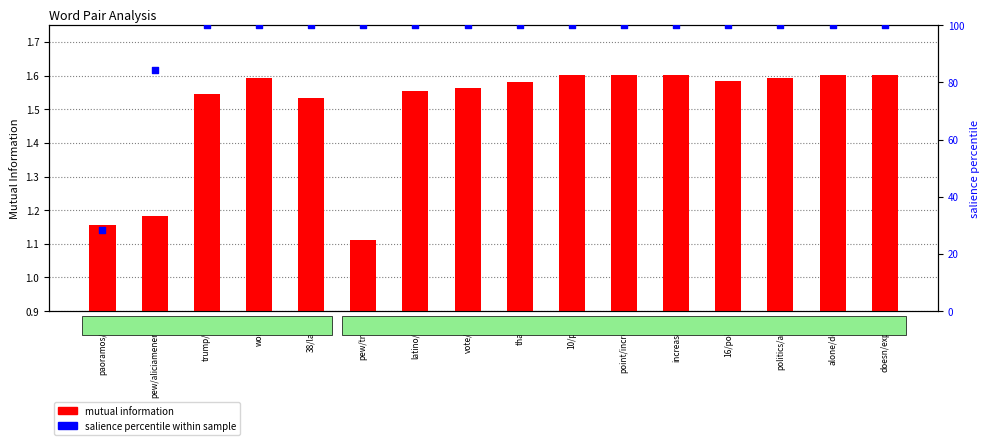

Which series reaches the minimum Y coordinate?

mutual information